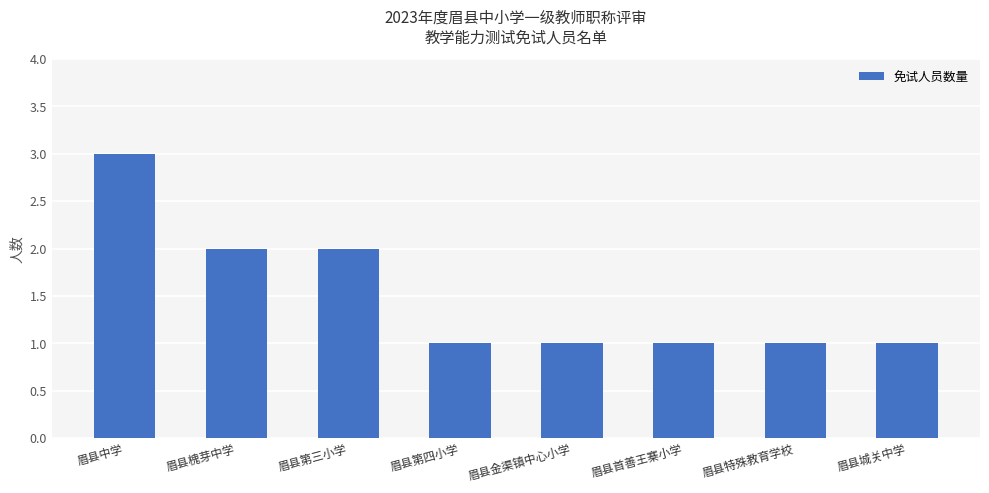

What is the label of the 6th bar from the left?

眉县首善王寨小学